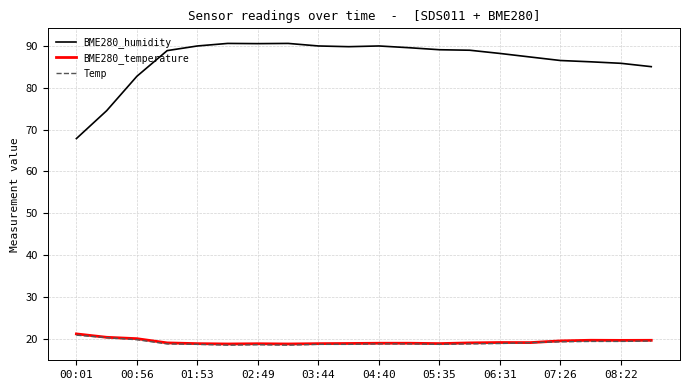

Which series has the largest total across all categories?

BME280_humidity